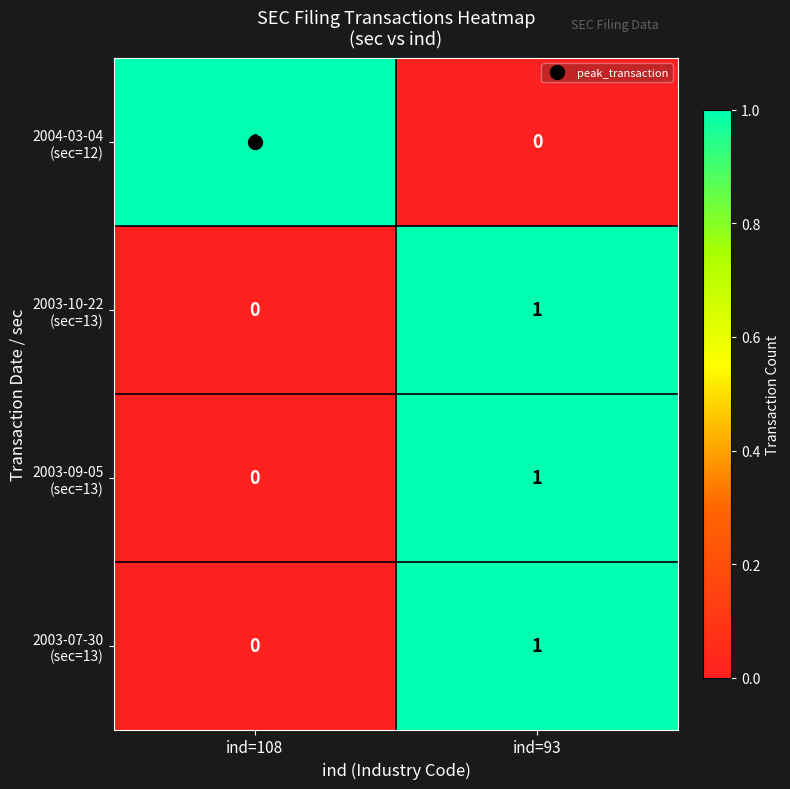

What is the total value across all series at ind=93?

3